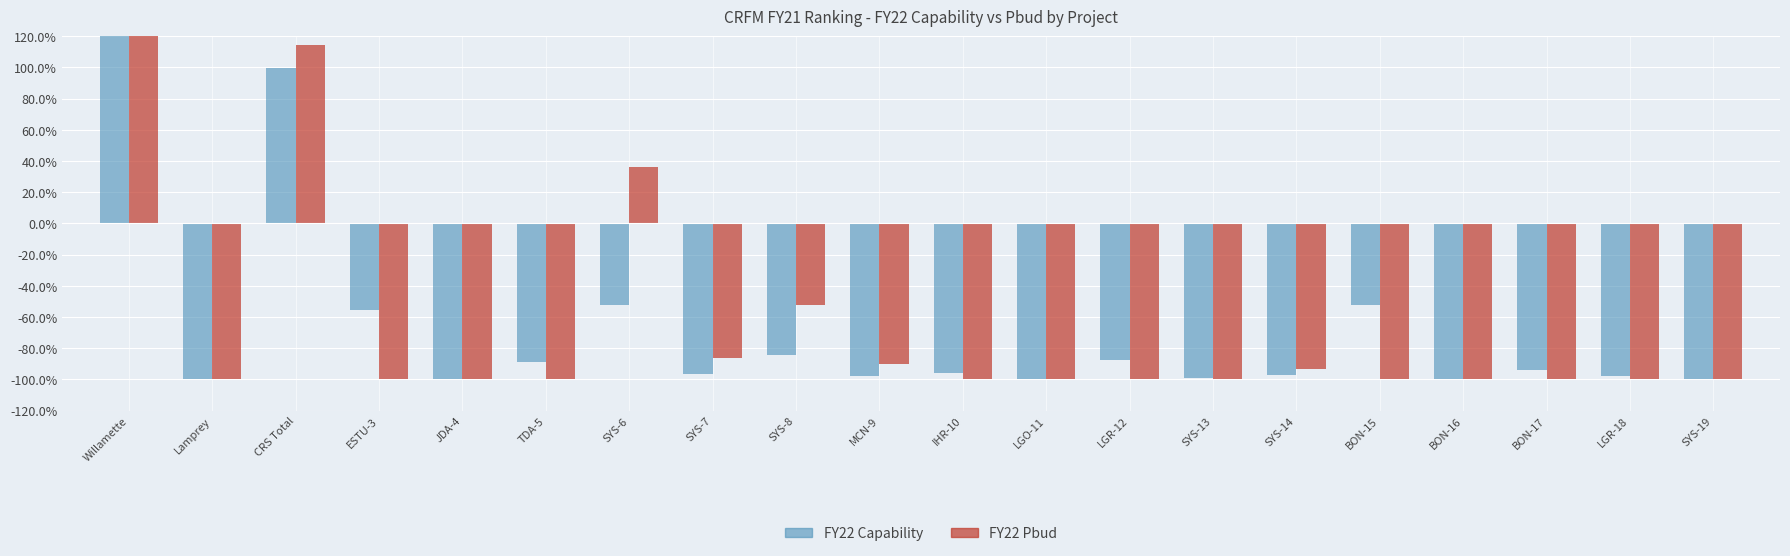

What is the difference between the maximum and second lowest values in the FY22 Capability series?

1100.8